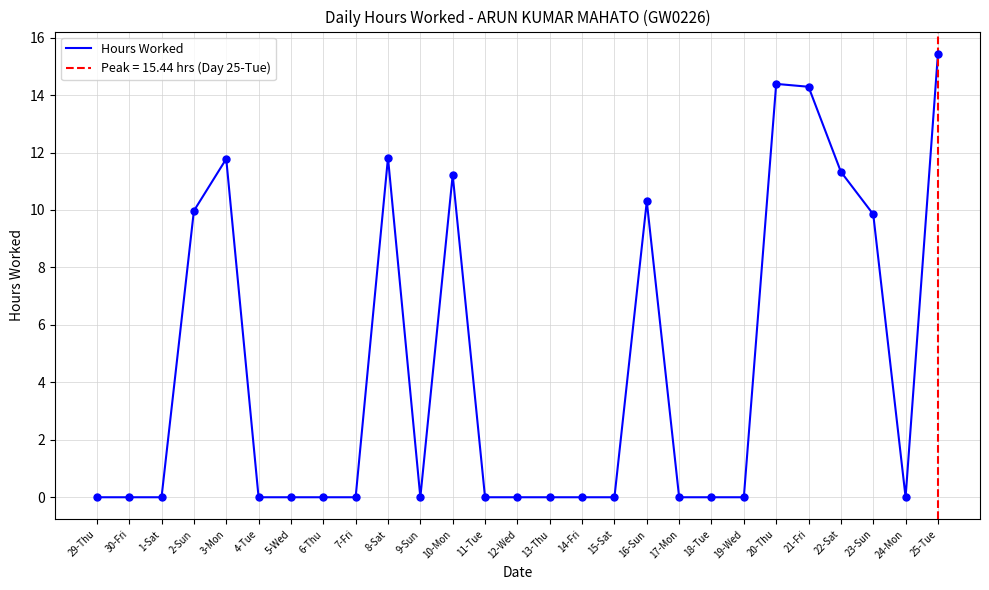

Is this an area chart (filled region under the line)?

No